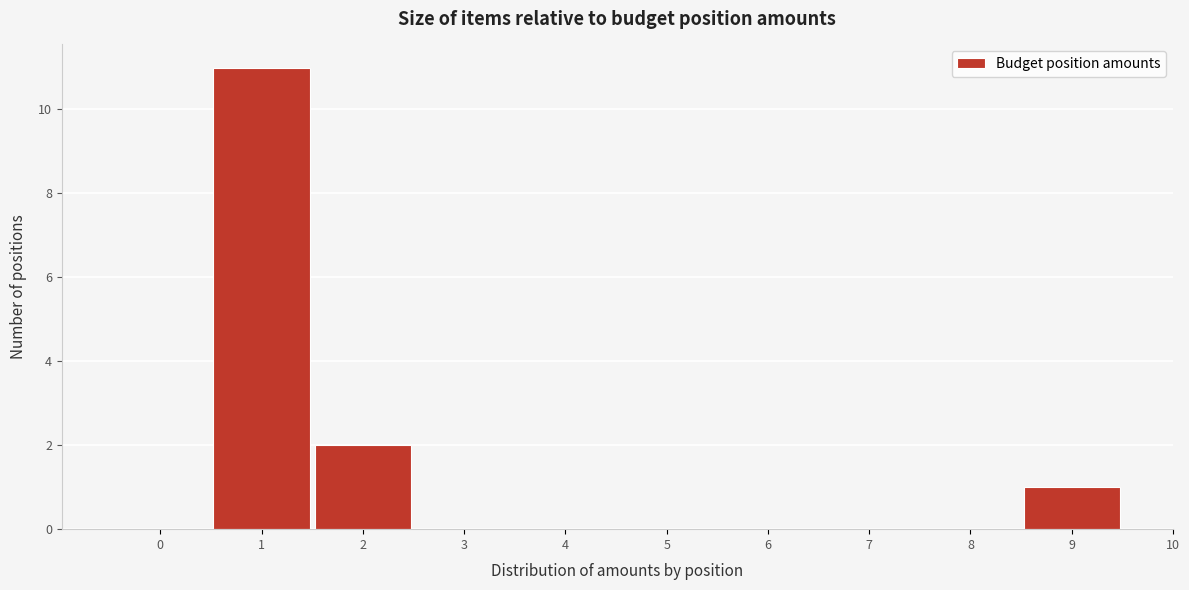

How tall is the bar that spans 0.5 to 1.5 on the x-axis? The values are not printed on the chart, so give them approximately, as read against the axis.

11